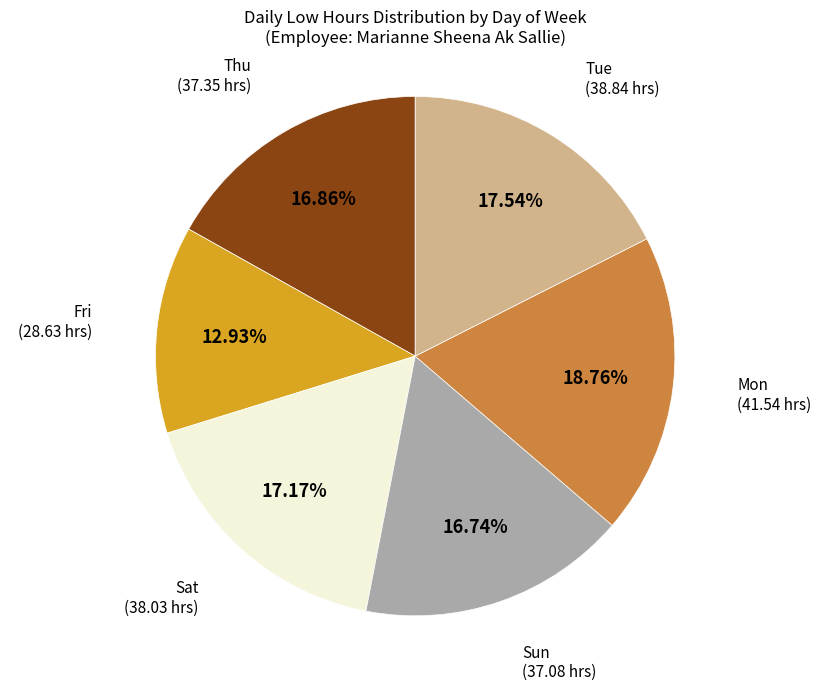

Approximately how many times larger is the value at Tue compared to Thu?

1.0